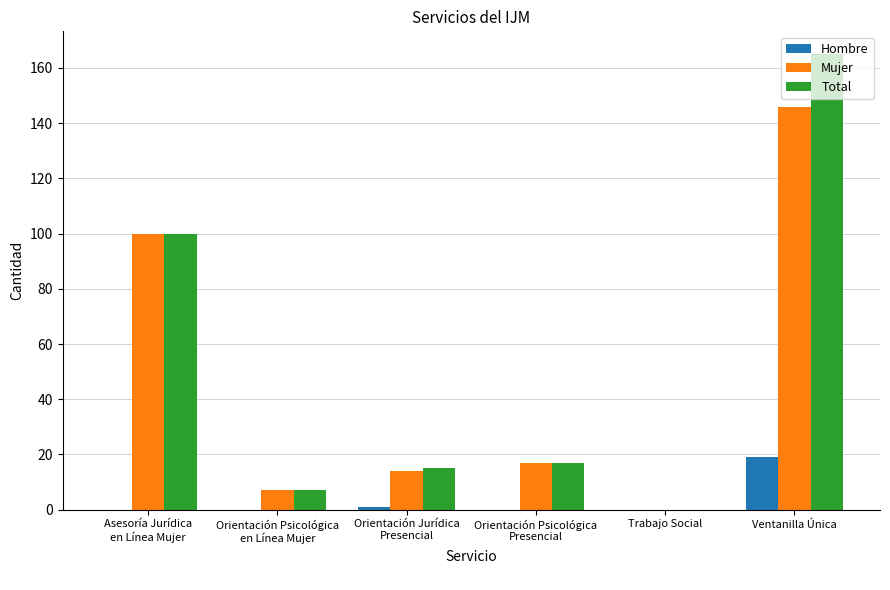

What is the total value across all series at Asesoría Jurídica
en Línea Mujer?

200